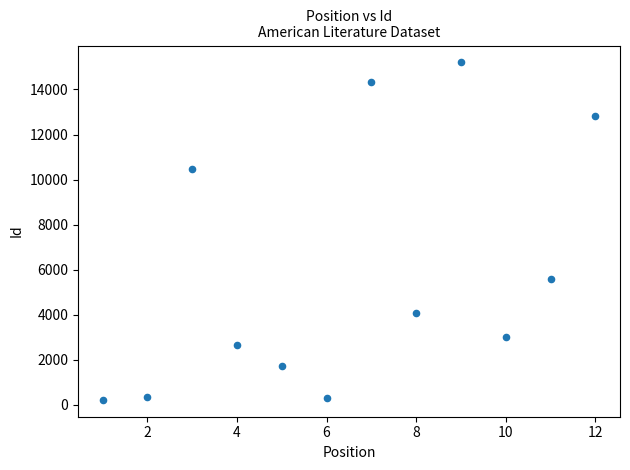

What is the range of Y values (max minus min)?

14986